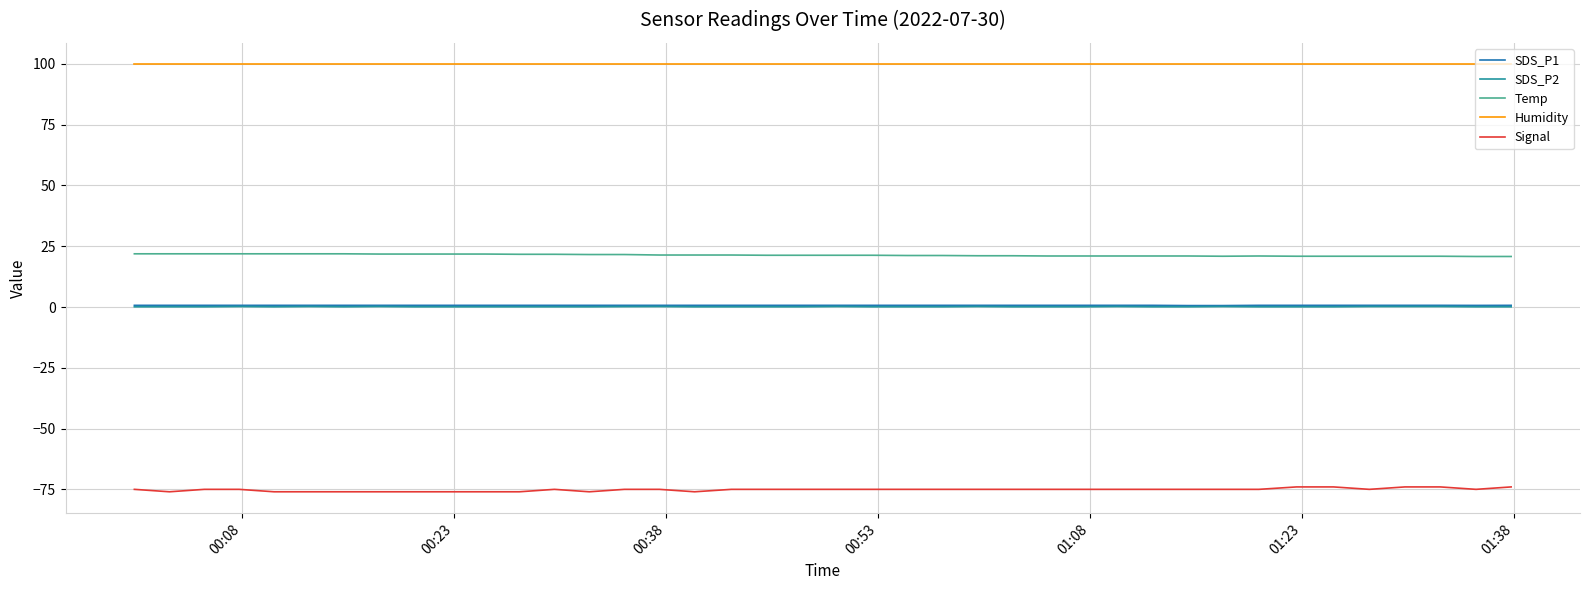

Does the chart display data point markers on the line(s)?

No